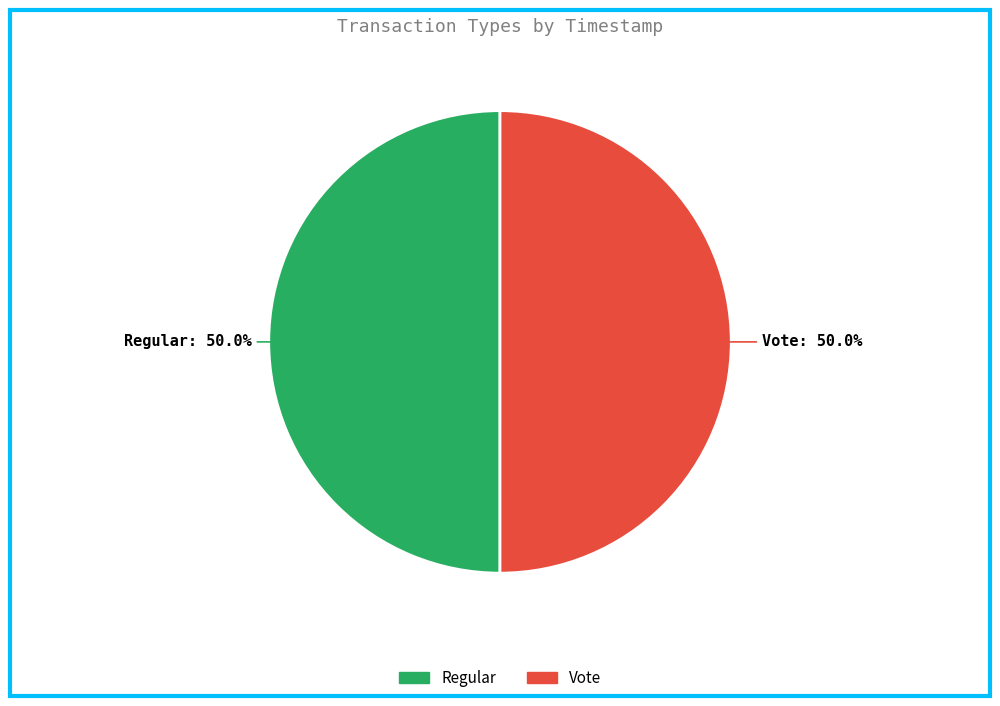

What is the ratio of the value at Regular to the value at Vote?

1.0